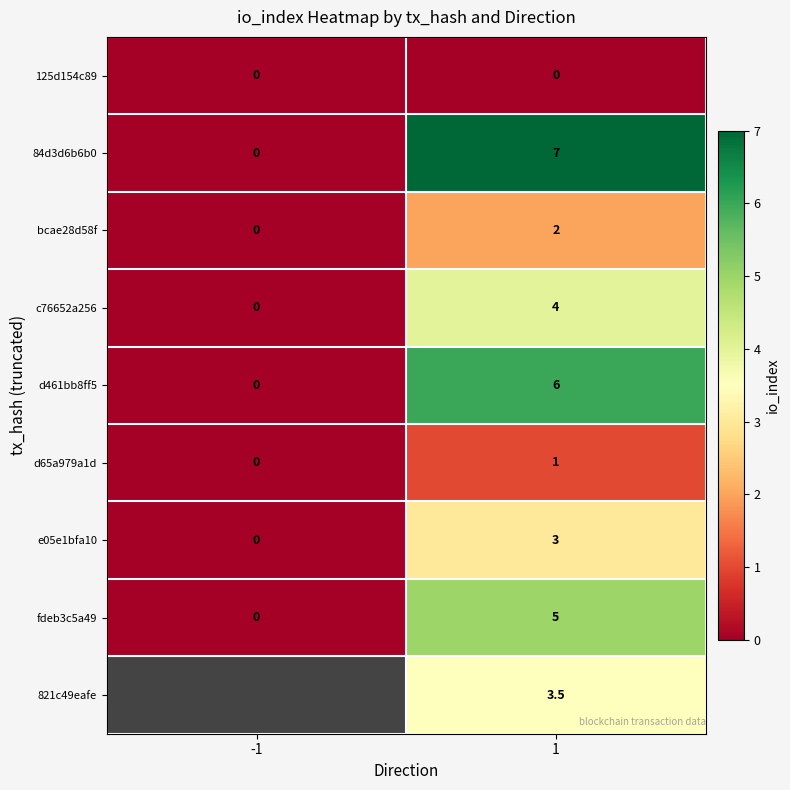

What is the difference between the highest and lowest values at 1?

7.0